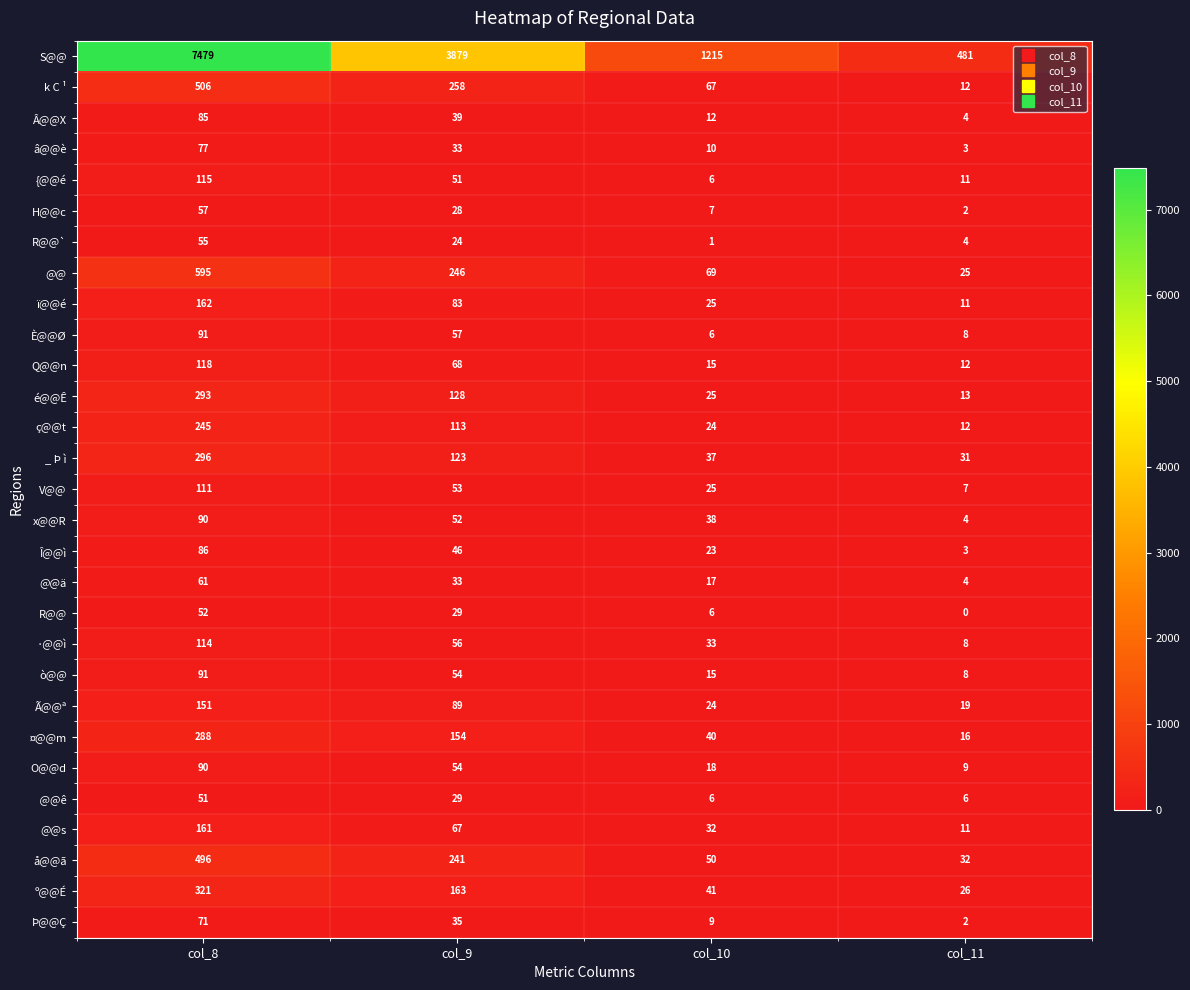

Which series has the widest spread of values?

S@@